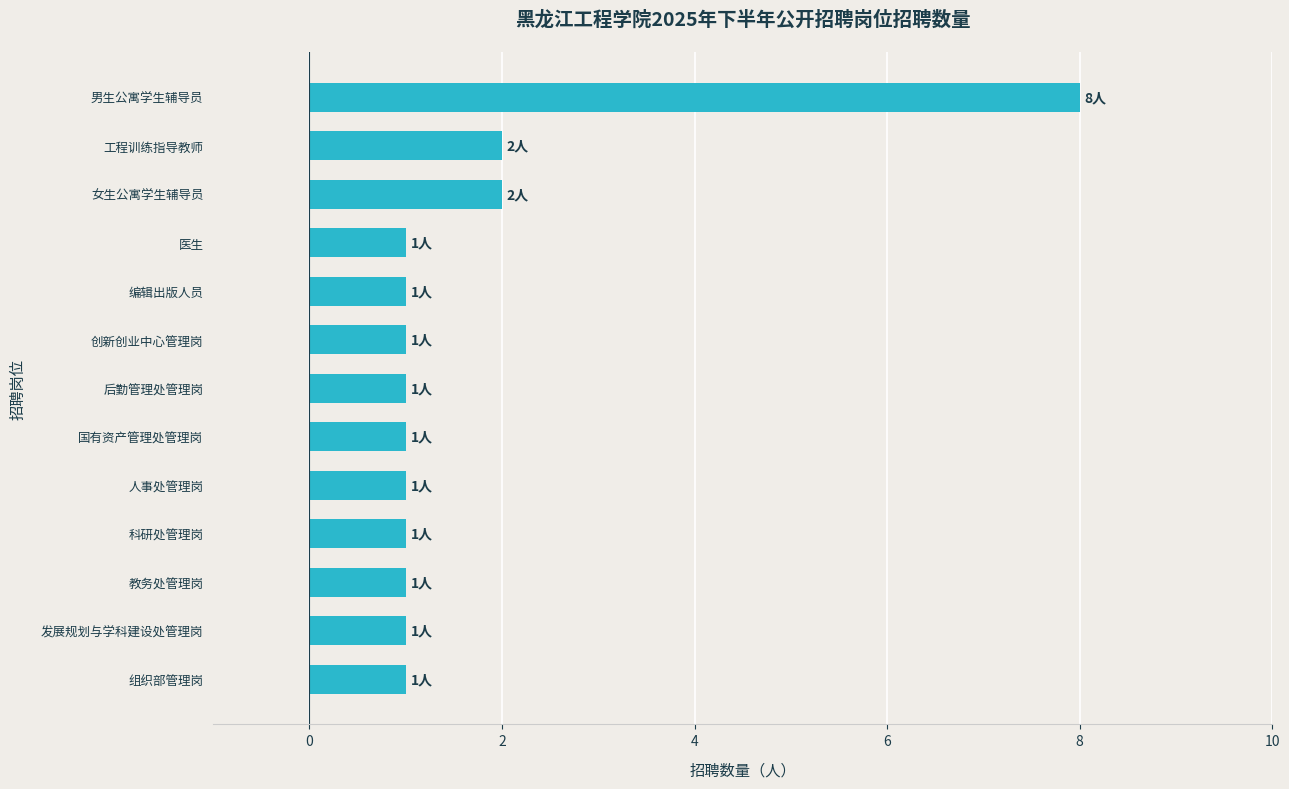

What is the minimum value shown in the chart?

1